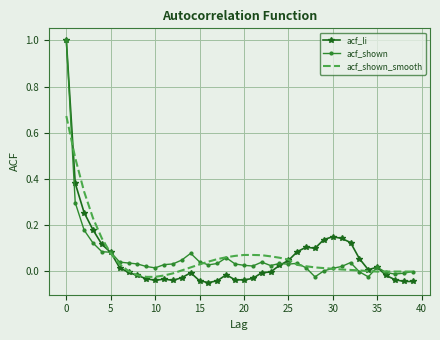

What is the maximum value shown in the chart?

1.0